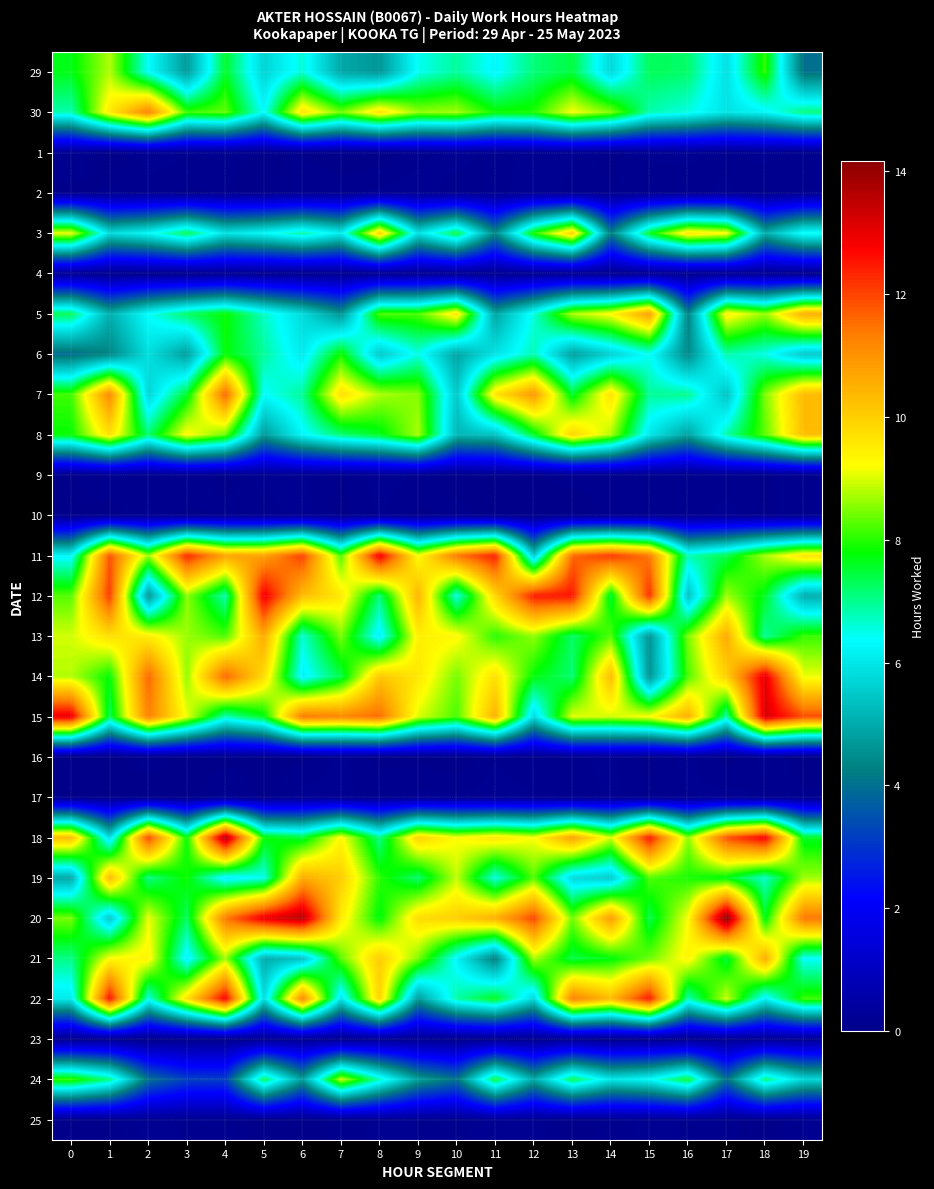

Rank the series by their maximum value, from lowest to highest.

4, 1, 16, 10, 17, 23, 2, 9, 25, 6, 29, 24, 3, 8, 19, 21, 13, 5, 30, 7, 22, 12, 11, 14, 15, 18, 20